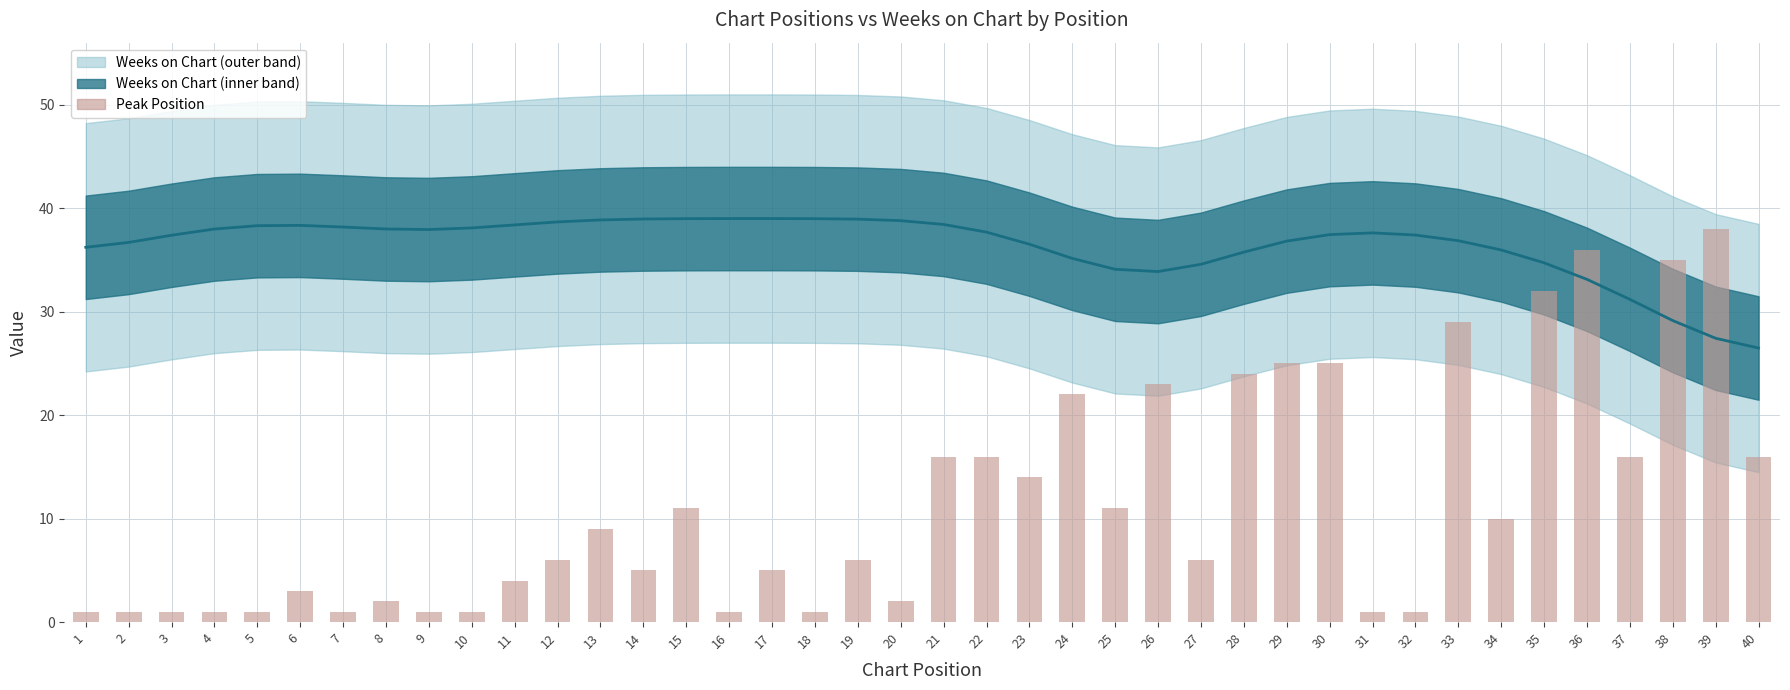

How many categories are shown in the chart?

40